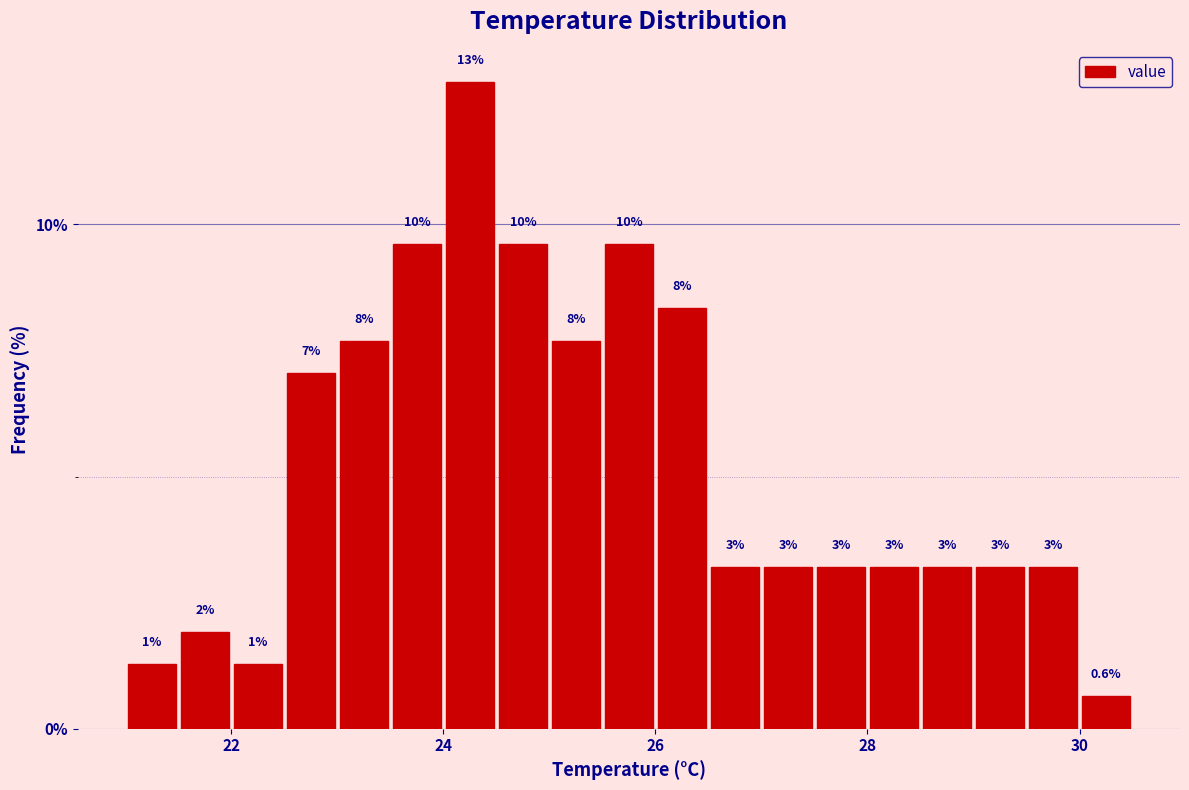

Read against the x-axis, roughly where is the centre of the tallest bar?

24.2